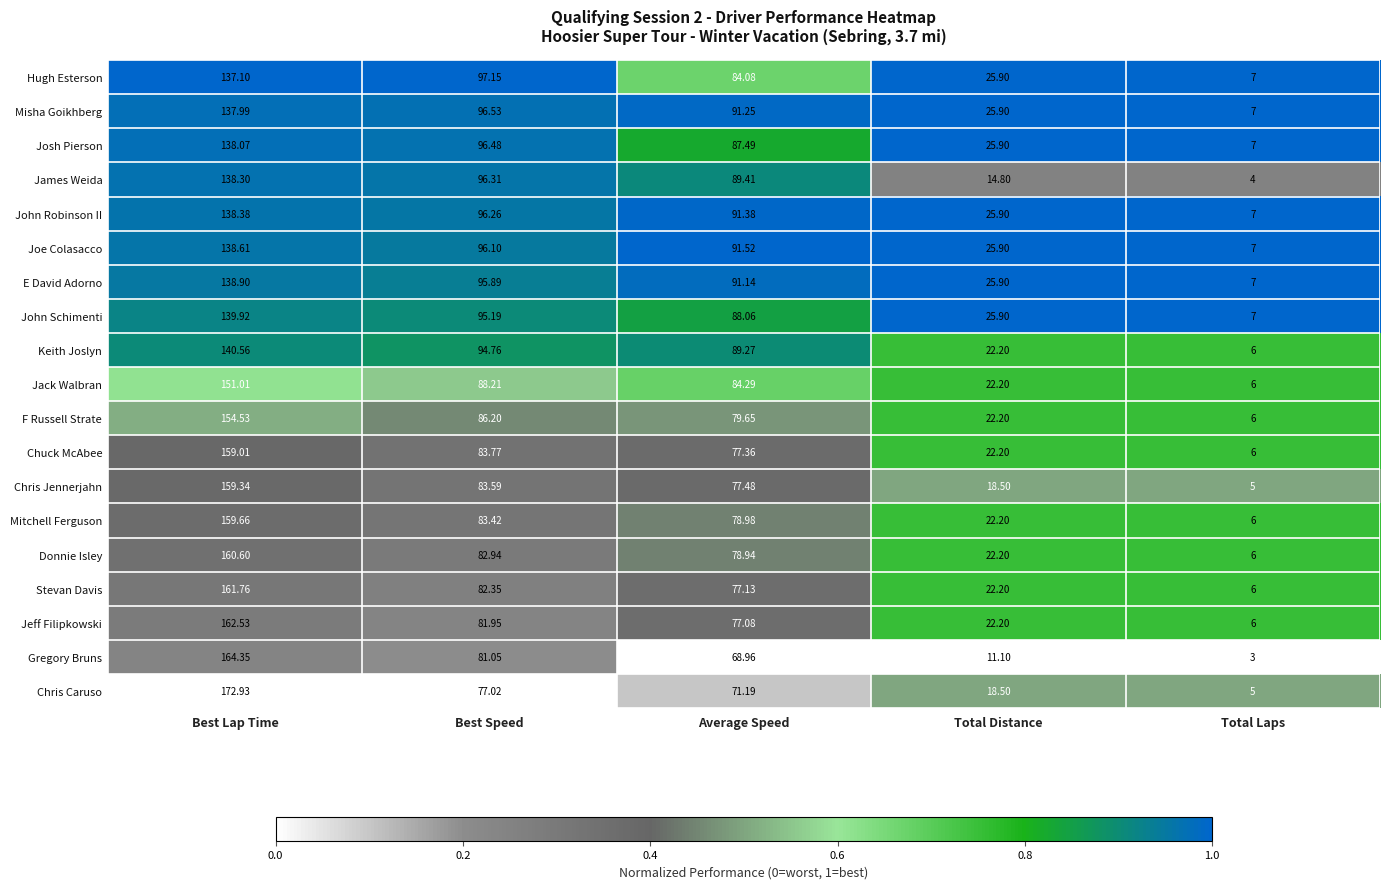

At which category is the sum across all series the highest?

Best Lap Time